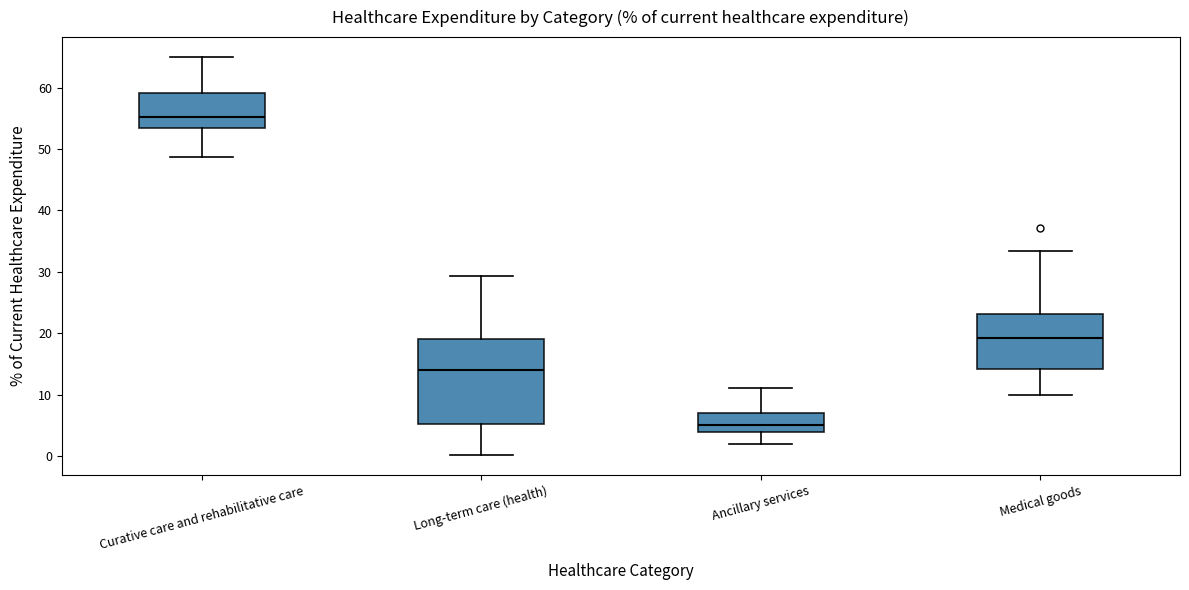

Which box is the tallest, from its lower edge to its upper edge?

Long-term care (health)